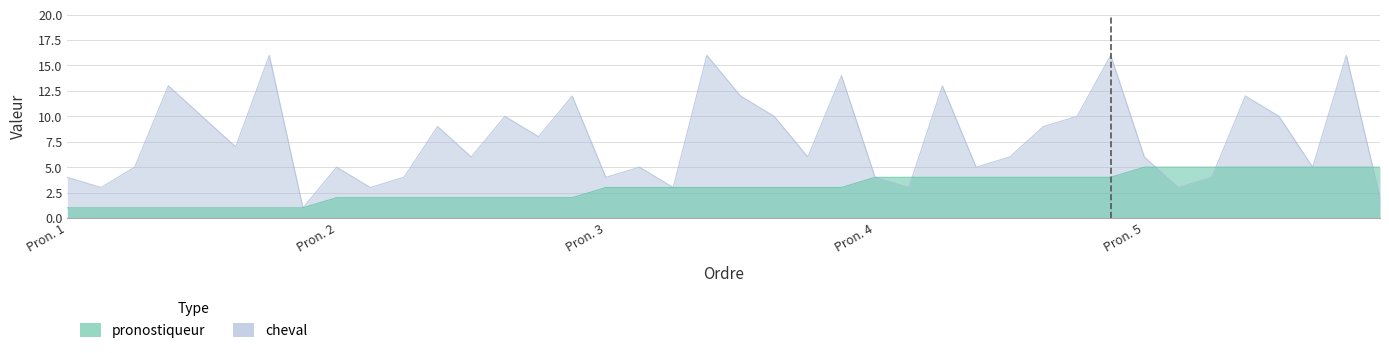

What is the difference between the cheval values at 16 and 4?

1